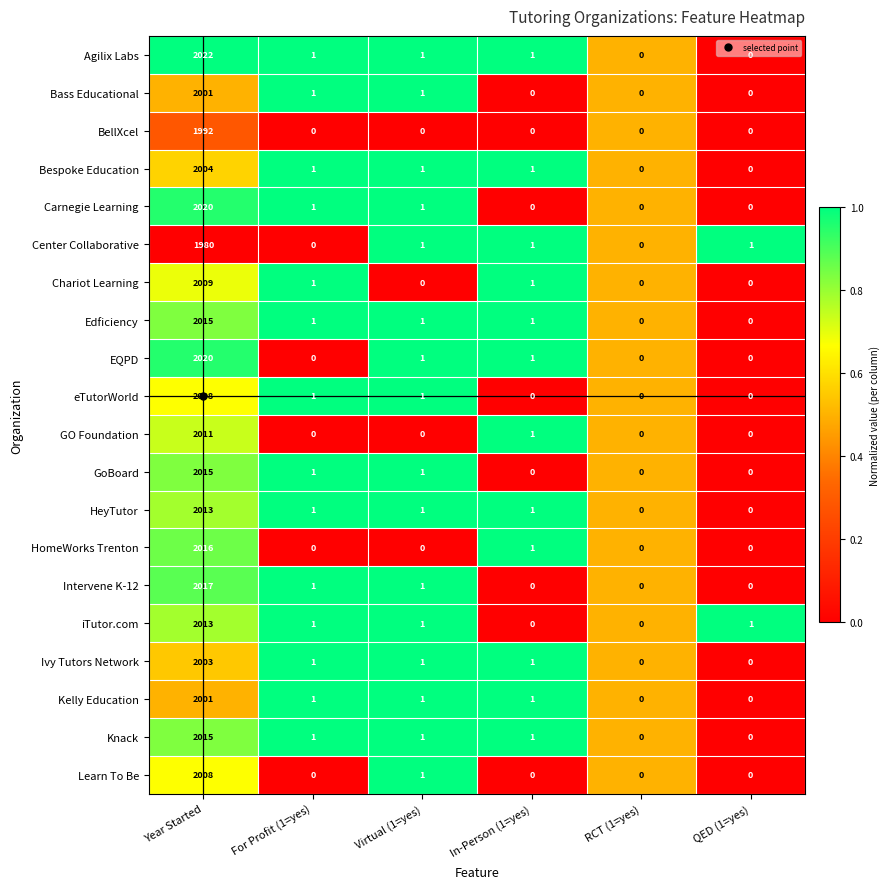

Is it true that BellXcel equals 0 at For Profit (1=yes)?

True